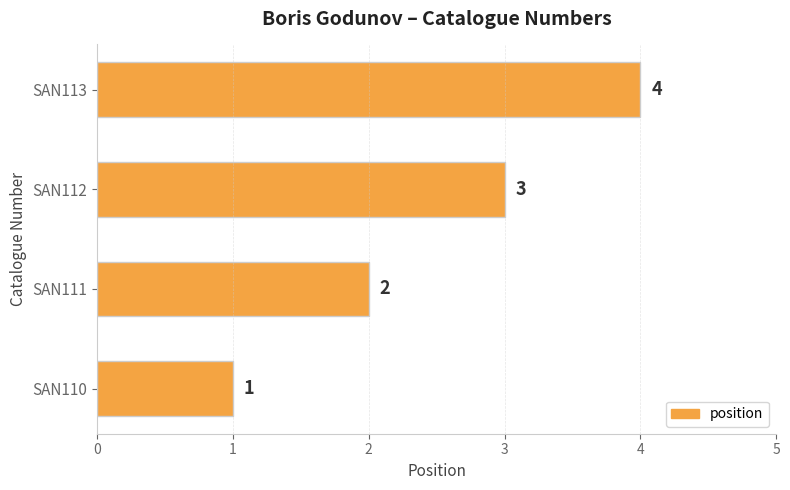

Rank the categories by value from lowest to highest.

SAN110, SAN111, SAN112, SAN113